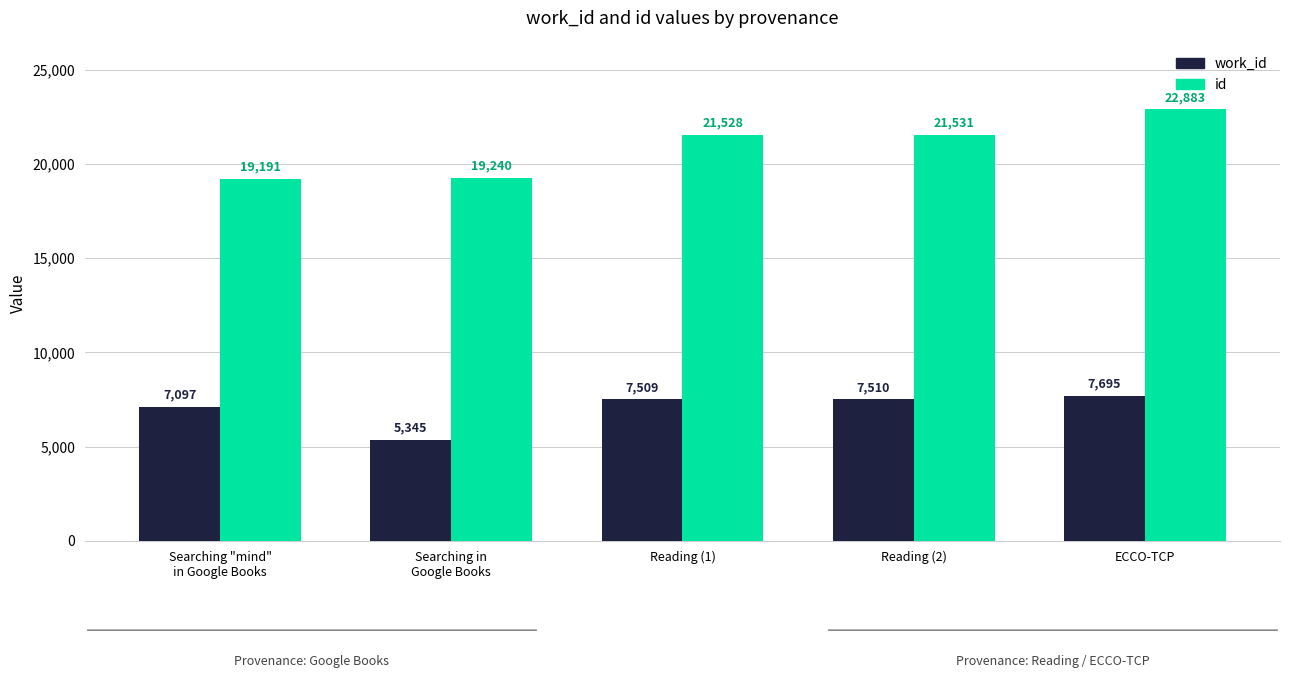

Which series changed the most between Reading (2) and ECCO-TCP?

id